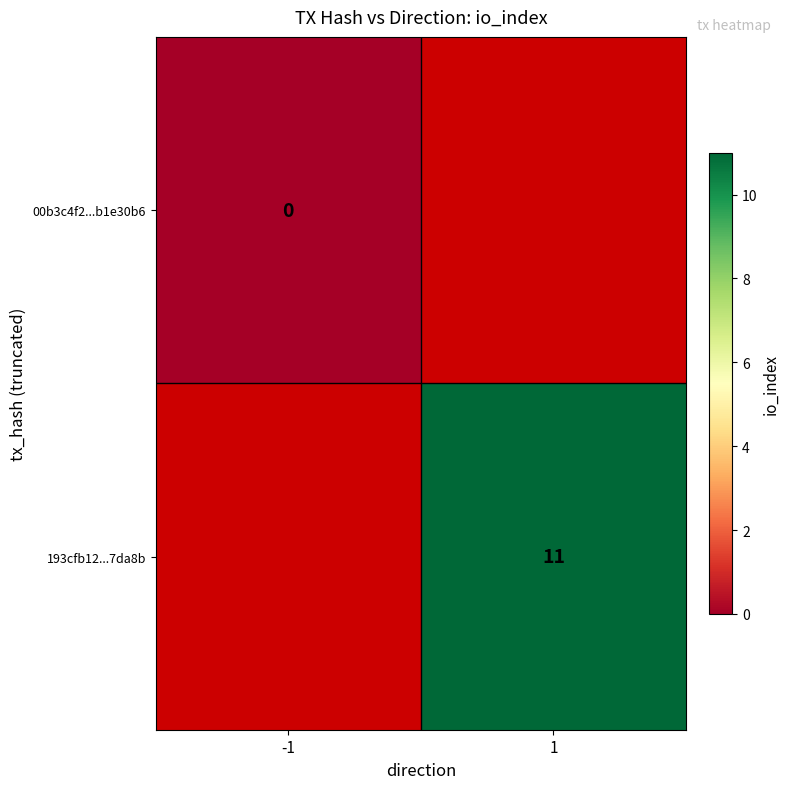

True or false: 193cfb12...7da8b has a value of 11 at 1.

True